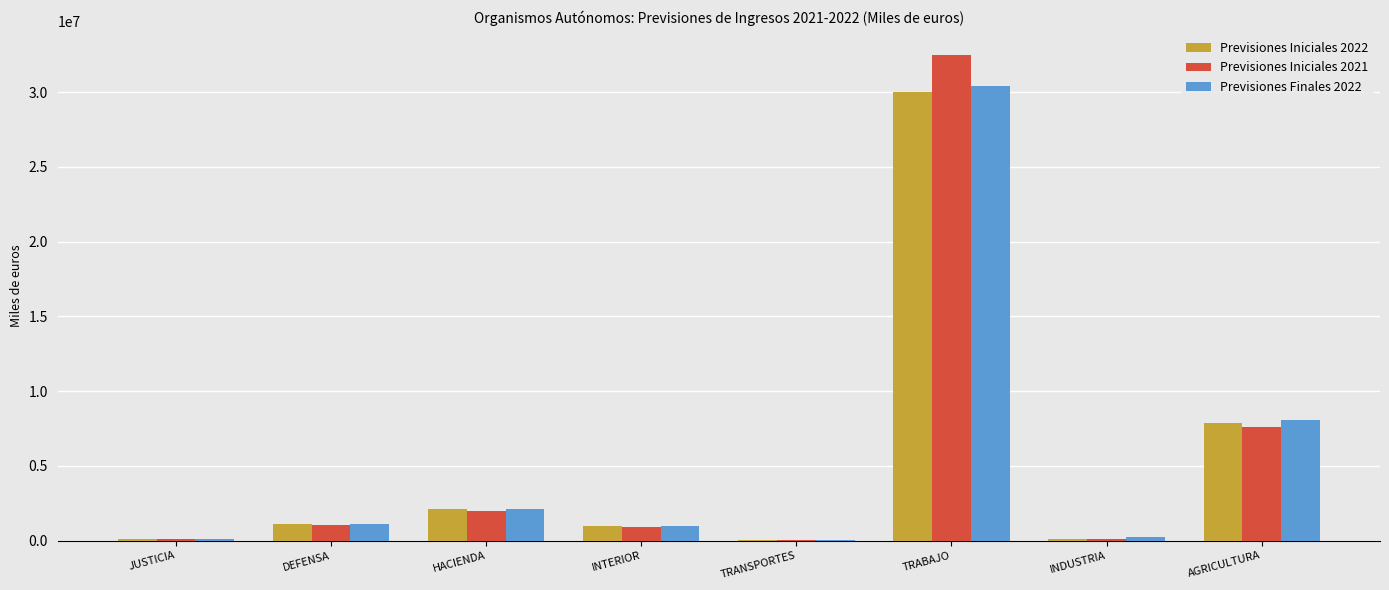

What is the maximum value shown in the chart?

32480604